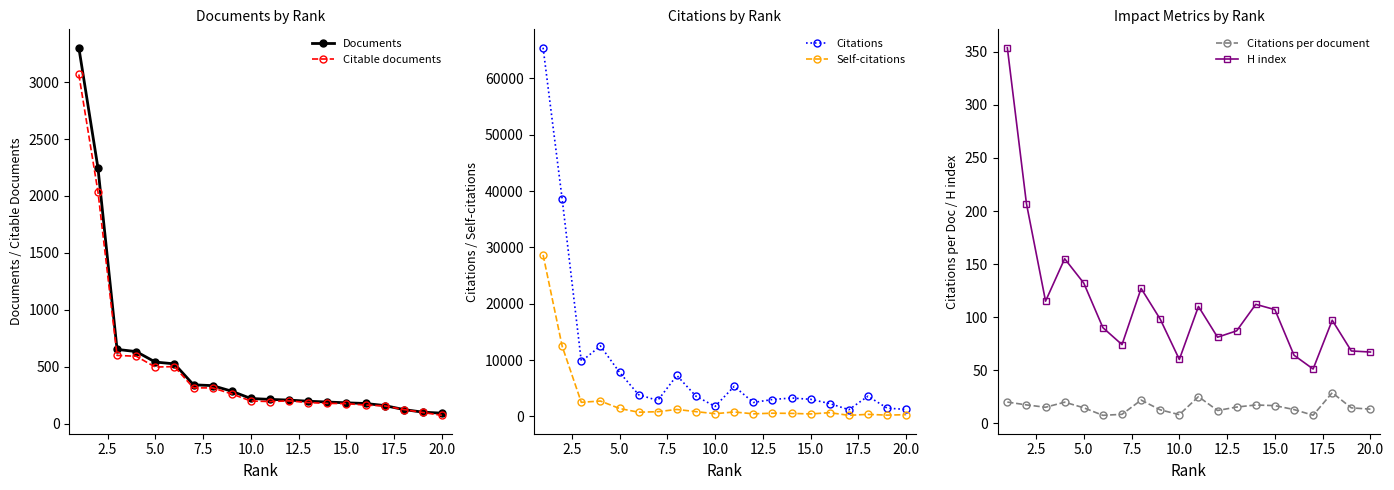

True or false: Citable documents has more than 1 points higher than both neighbors.

True